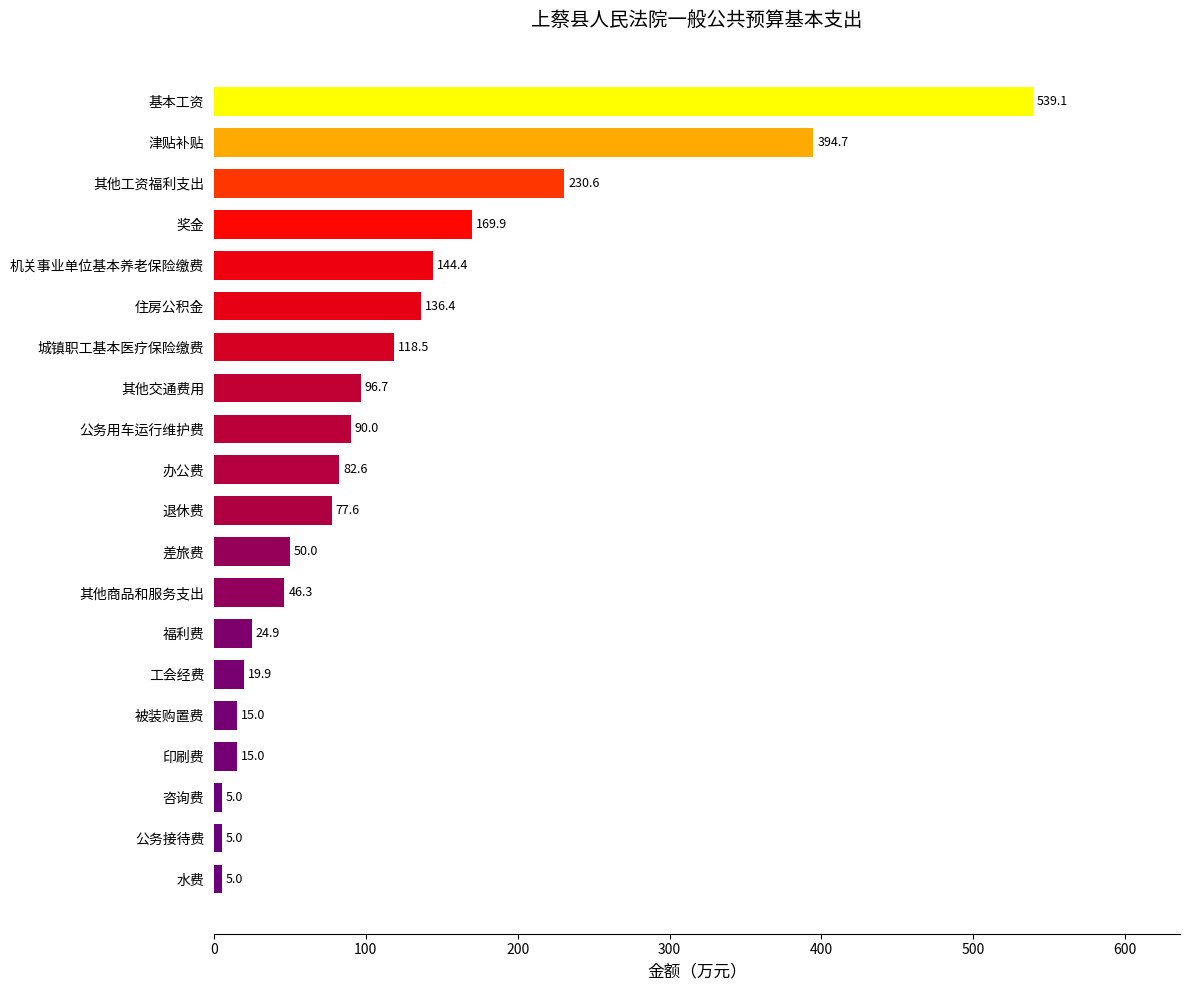

How many values exceed 82?

10